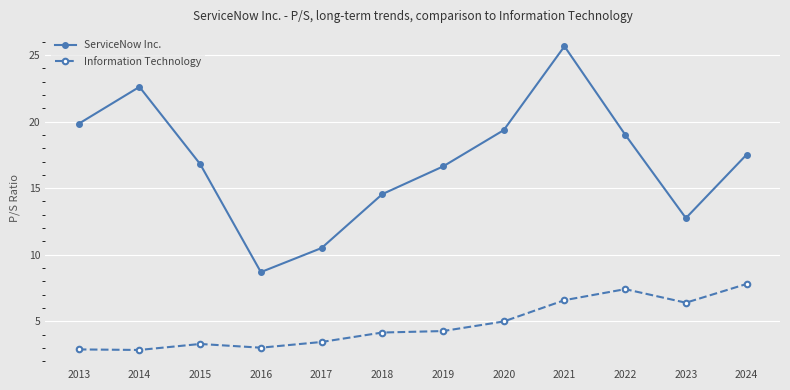

At how many categories does at least one series exceed 24?

1